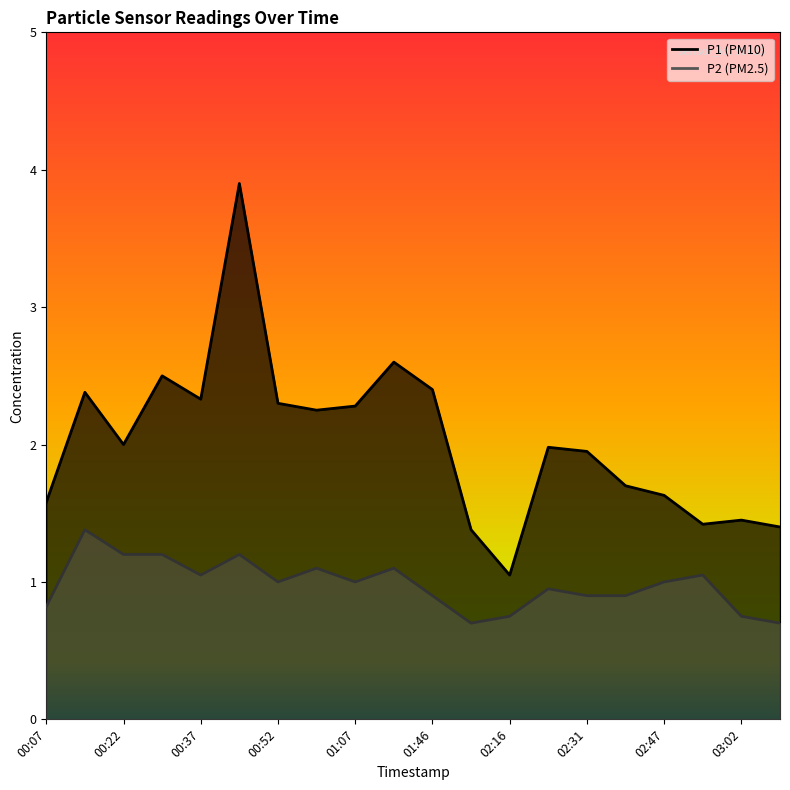

What is the average value of the P2 series?

1.0